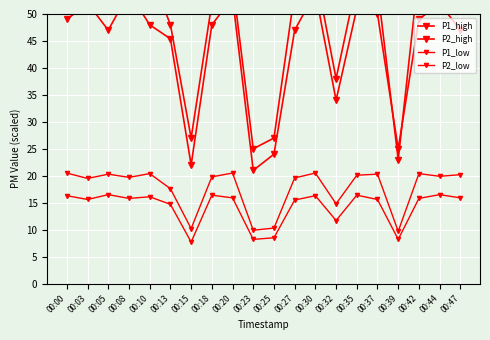

Is the value of P2_low at 00:08 greater than the value of P1_low at 00:15?

Yes